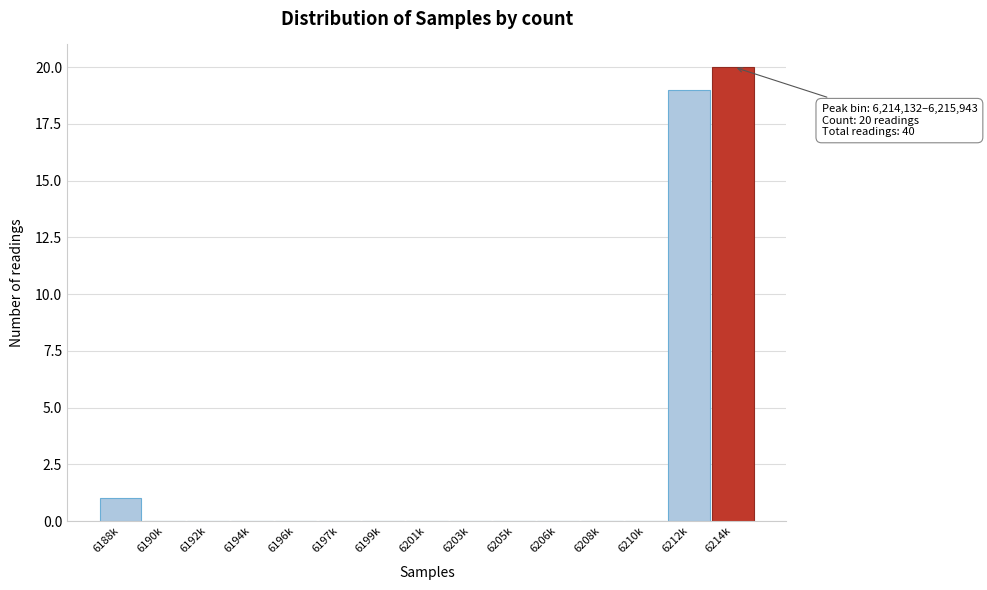

Reading left to right, transcribe all the data shown in this chart.

6188k=1	6190k=0	6192k=0	6194k=0	6196k=0	6197k=0	6199k=0	6201k=0	6203k=0	6205k=0	6206k=0	6208k=0	6210k=0	6212k=19	6214k=20